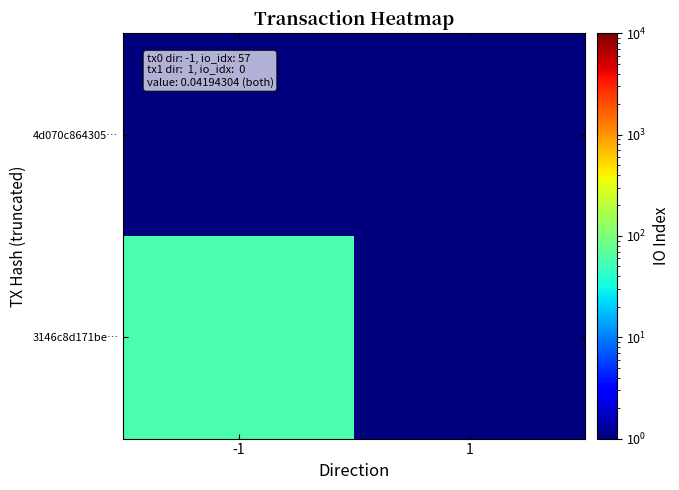

Reading right to left, extract all data points from this chart.

3146c8d171be…: 1=0.5	-1=57.0
4d070c864305…: 1=1.0	-1=0.5